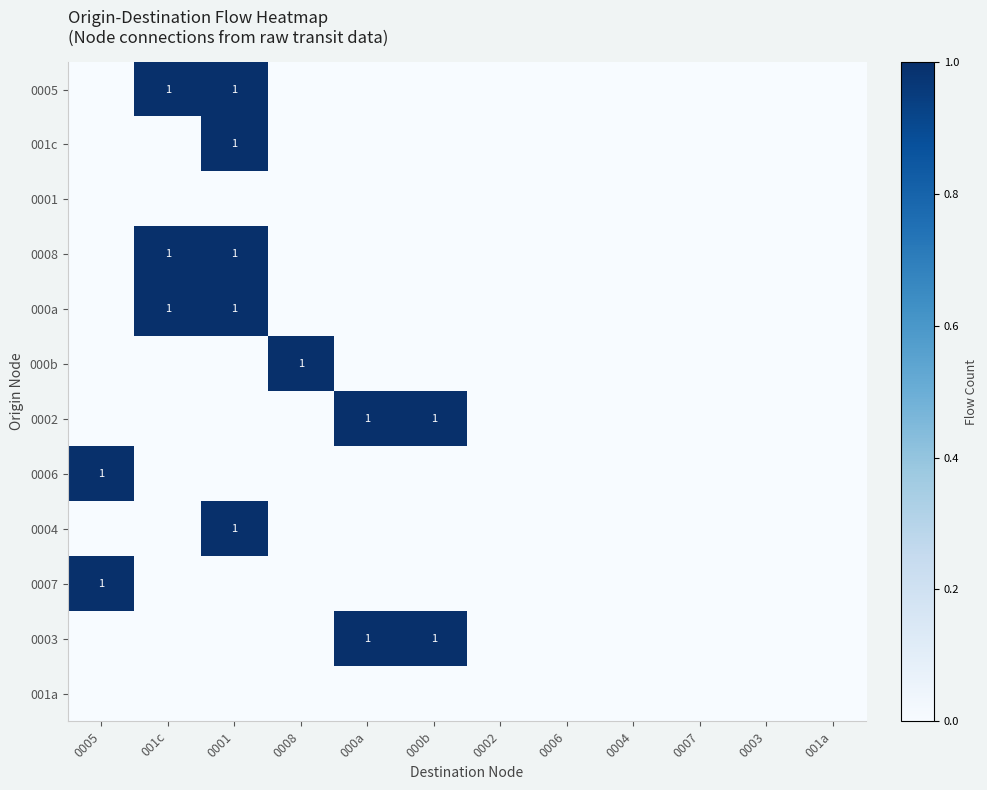

At how many categories does at least one series exceed 0?

6